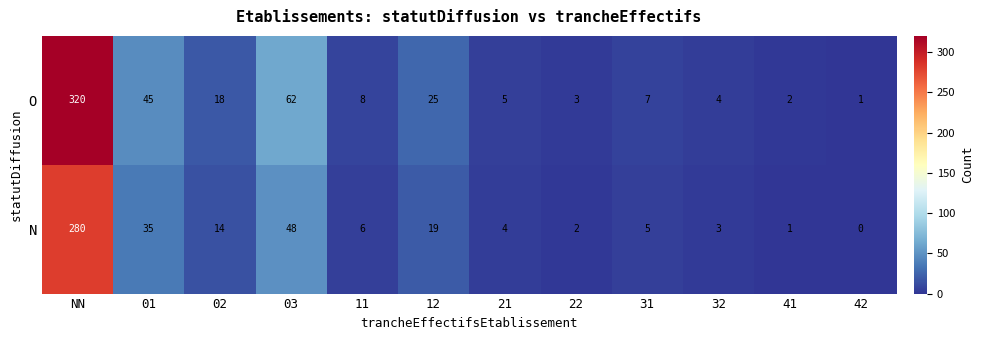

At which category is the sum across all series the highest?

NN